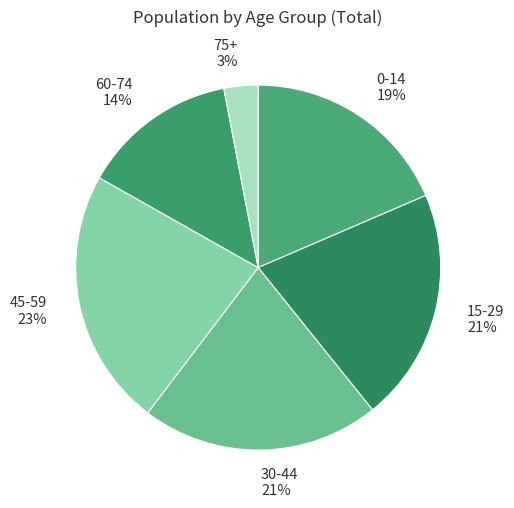

To the nearest percent, what is the difference between the largest and smallest slice percentages?

20%